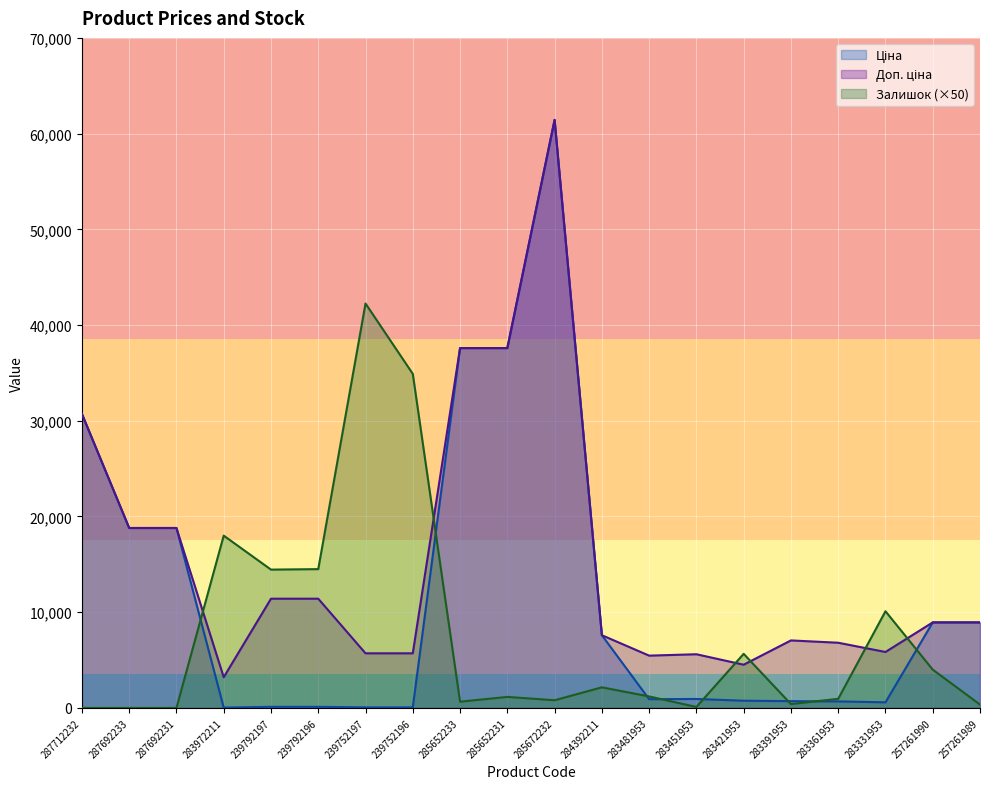

Between 287692233 and 285672232, which is larger?

285672232